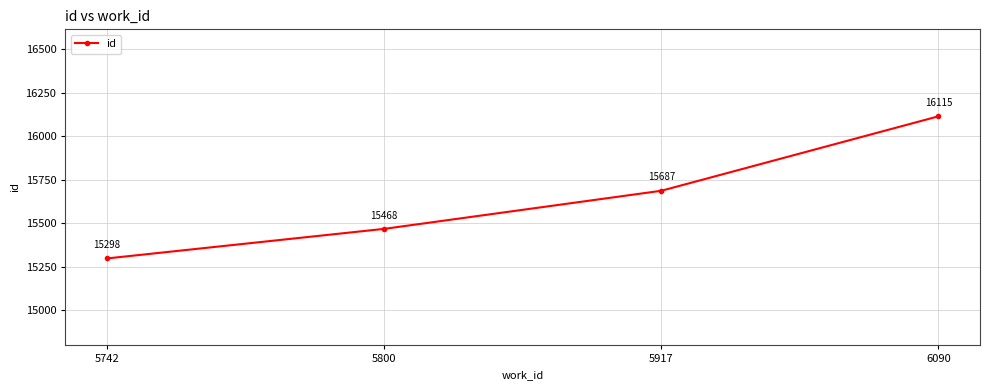

Reading left to right, extract all data points from this chart.

15298	15468	15687	16115